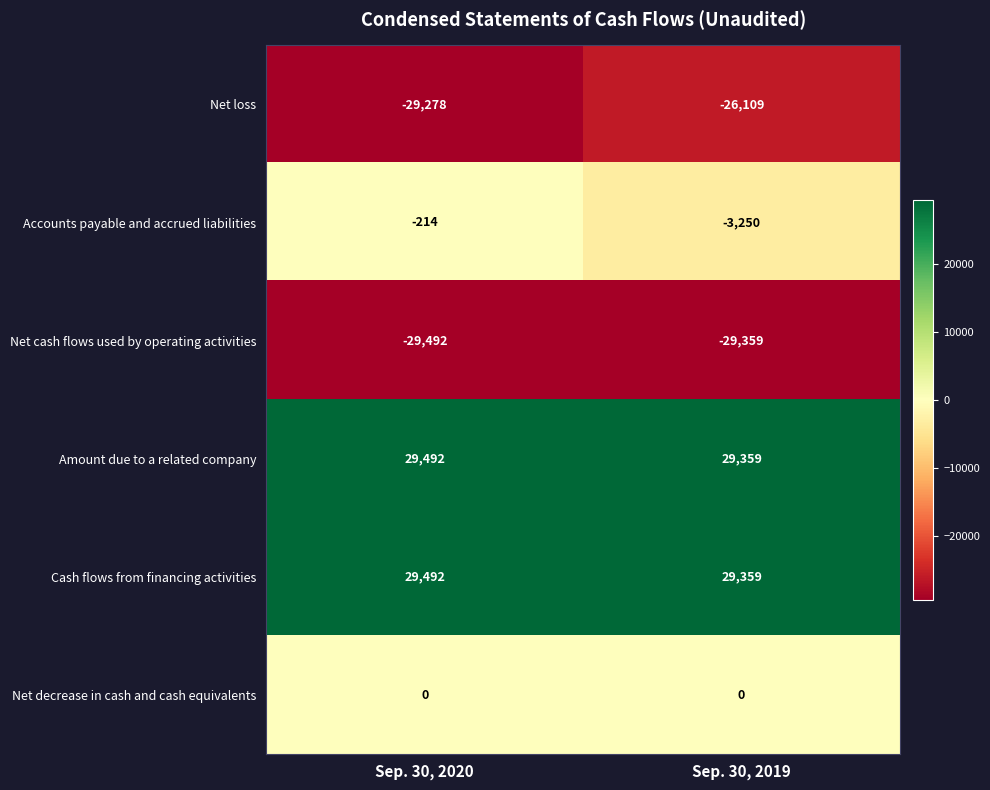

Is it true that Amount due to a related company equals 29492 at Sep. 30, 2020?

True